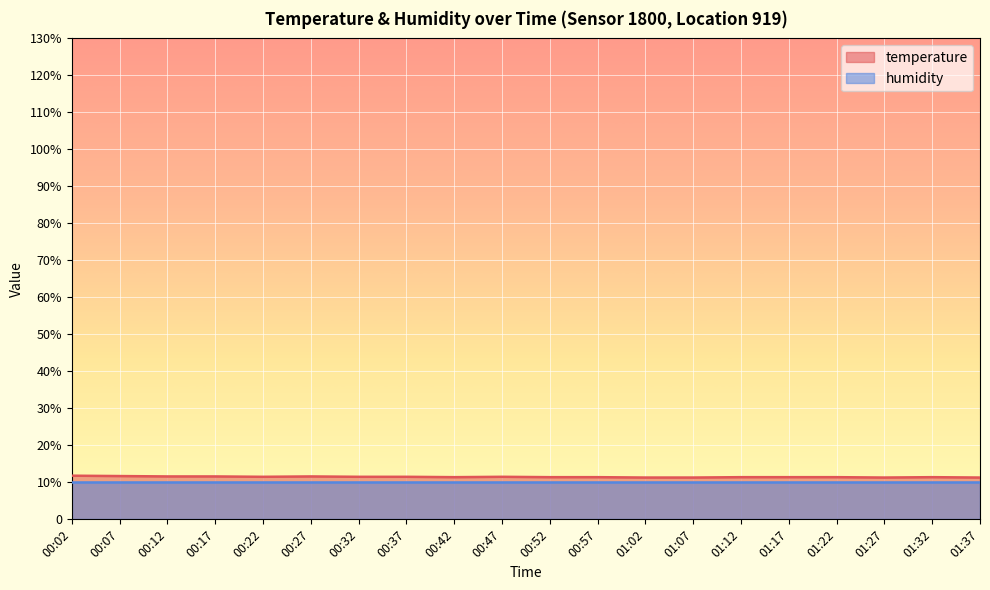

What are all the series names shown in the legend?

temperature, humidity